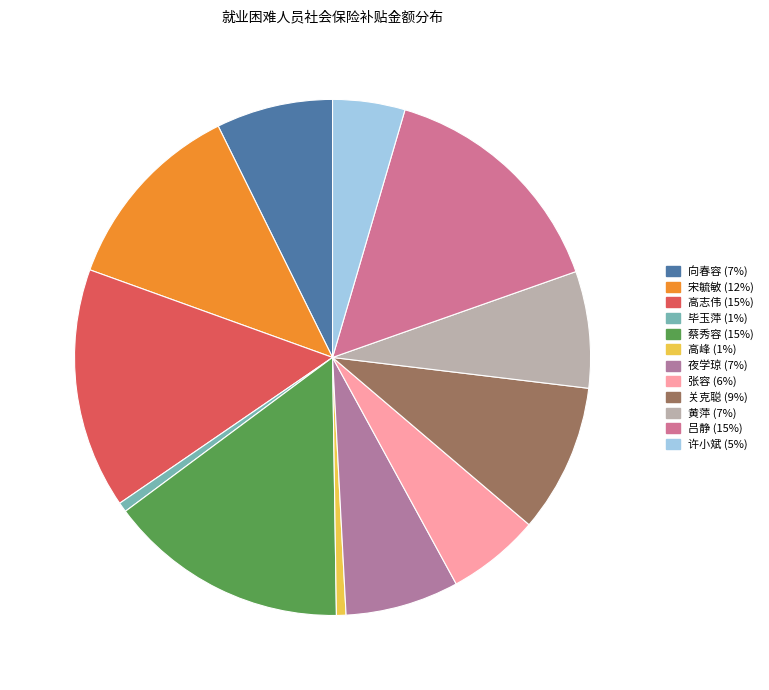

To the nearest percent, what is the difference between the largest and smallest slice percentages?

14%